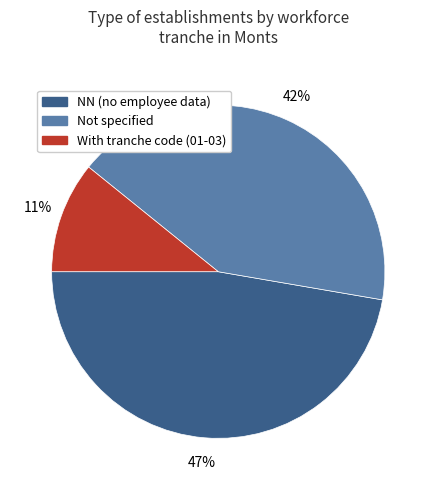

To the nearest percent, what is the difference between the largest and smallest slice percentages?

36%